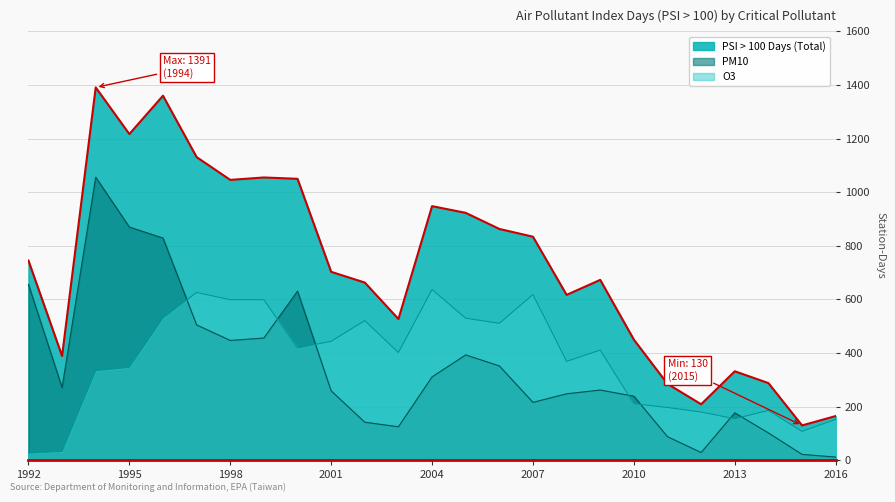

How many lines are shown in the chart?

3